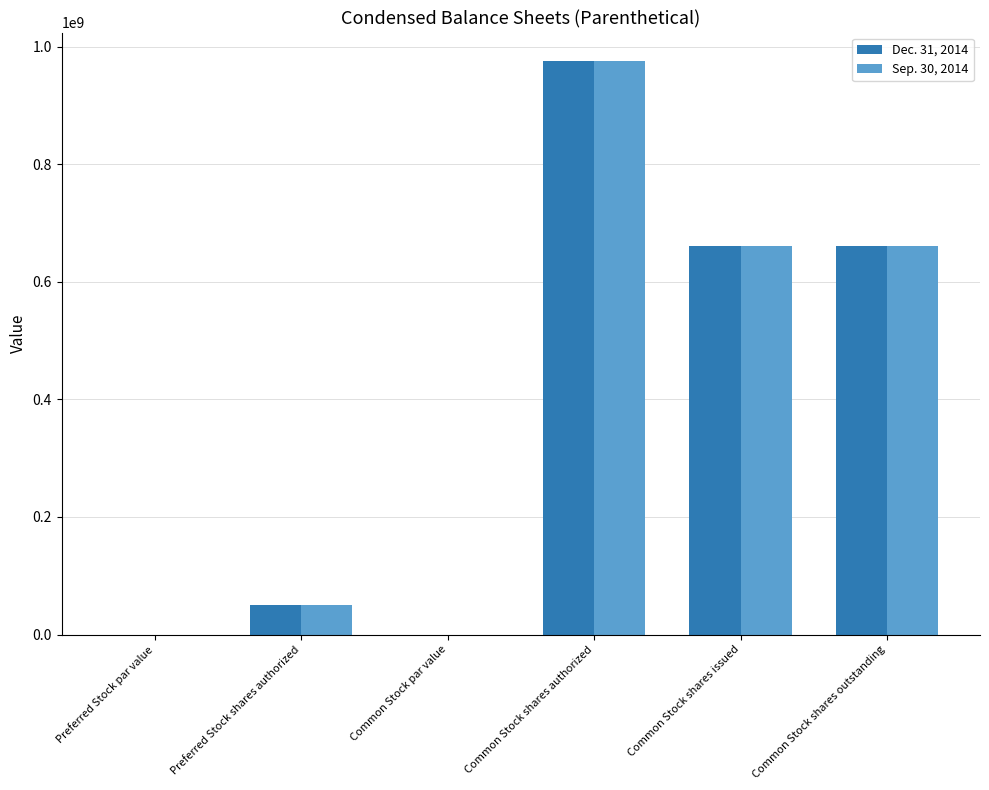

Are the bars grouped side by side (vs. stacked)?

Yes